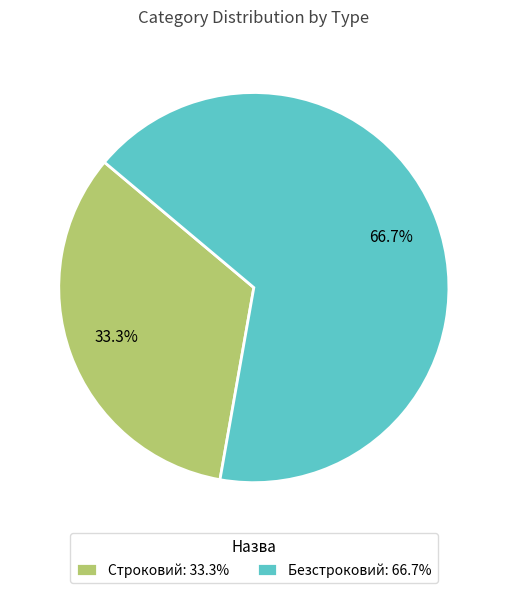

What percentage do Безстроковий and Строковий together represent?

100.0%